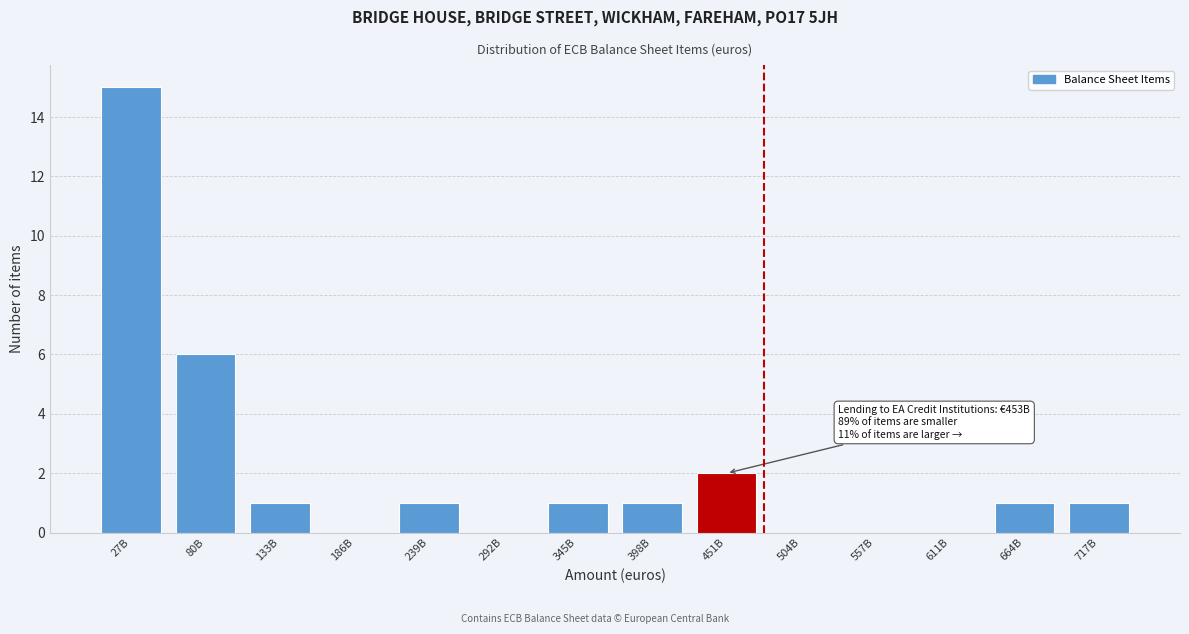

Reading right to left, transcribe all the data shown in this chart.

717B=1	664B=1	611B=0	557B=0	504B=0	451B=2	398B=1	345B=1	292B=0	239B=1	186B=0	133B=1	80B=6	27B=15